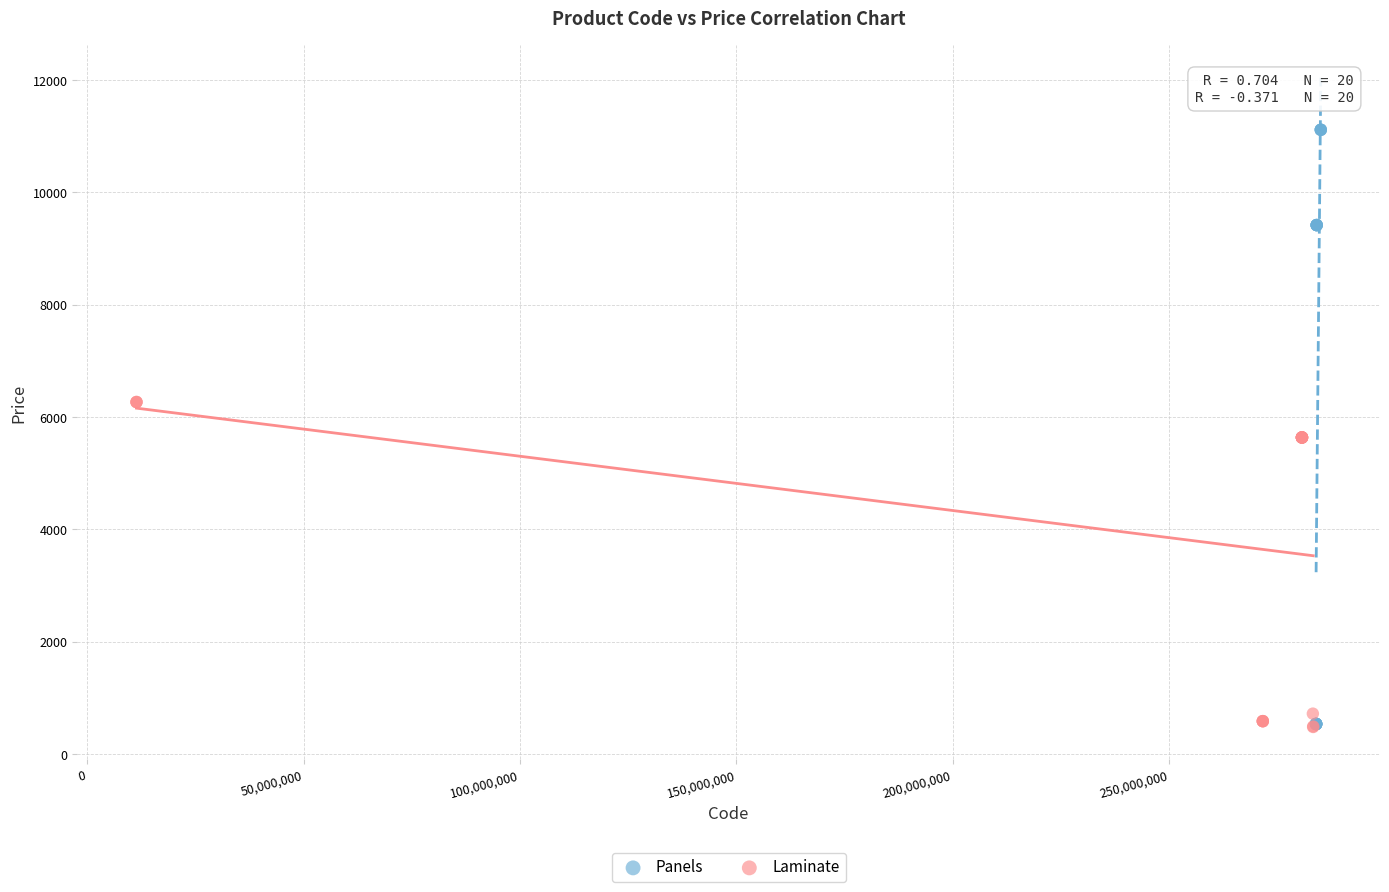

Which series contains the highest Y value?

Panels